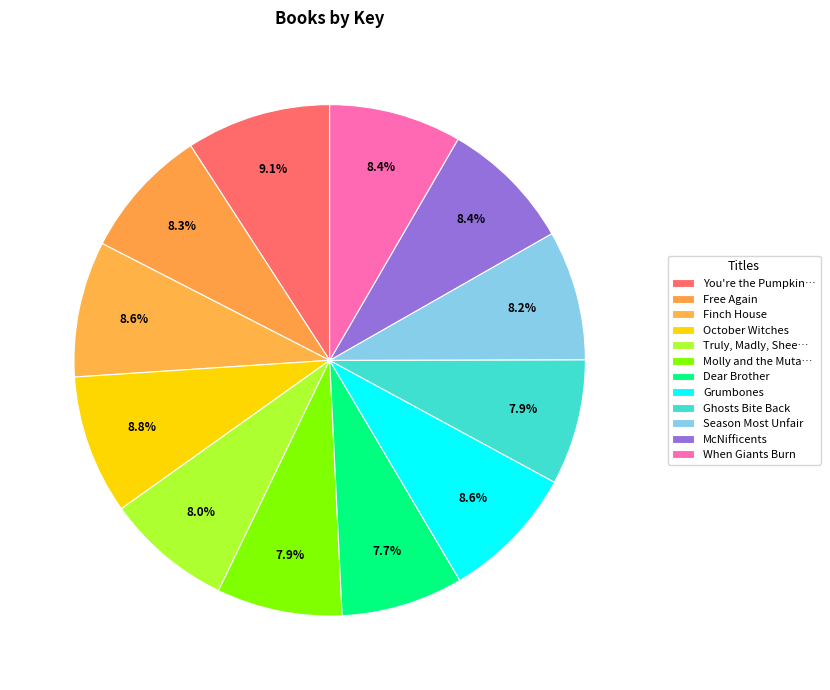

What portion of the pie excludes Grumbones?

91.4%